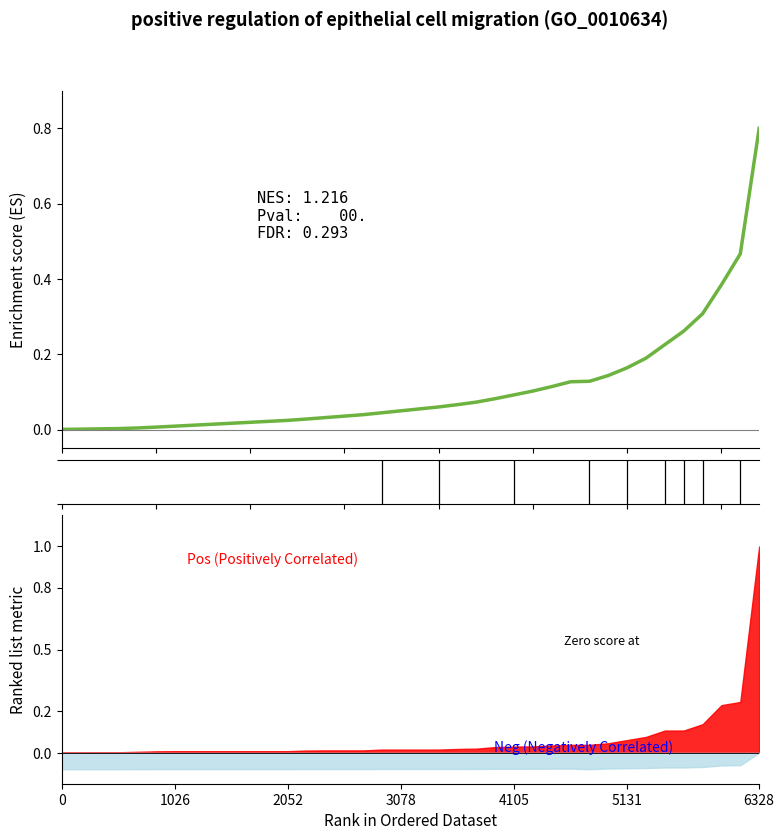

Does the chart have visible grid lines?

No